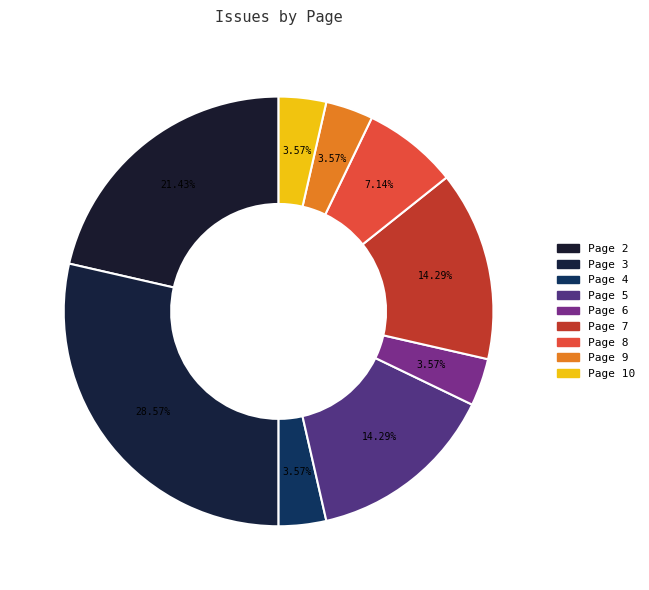

How many slices are in this pie chart?

9